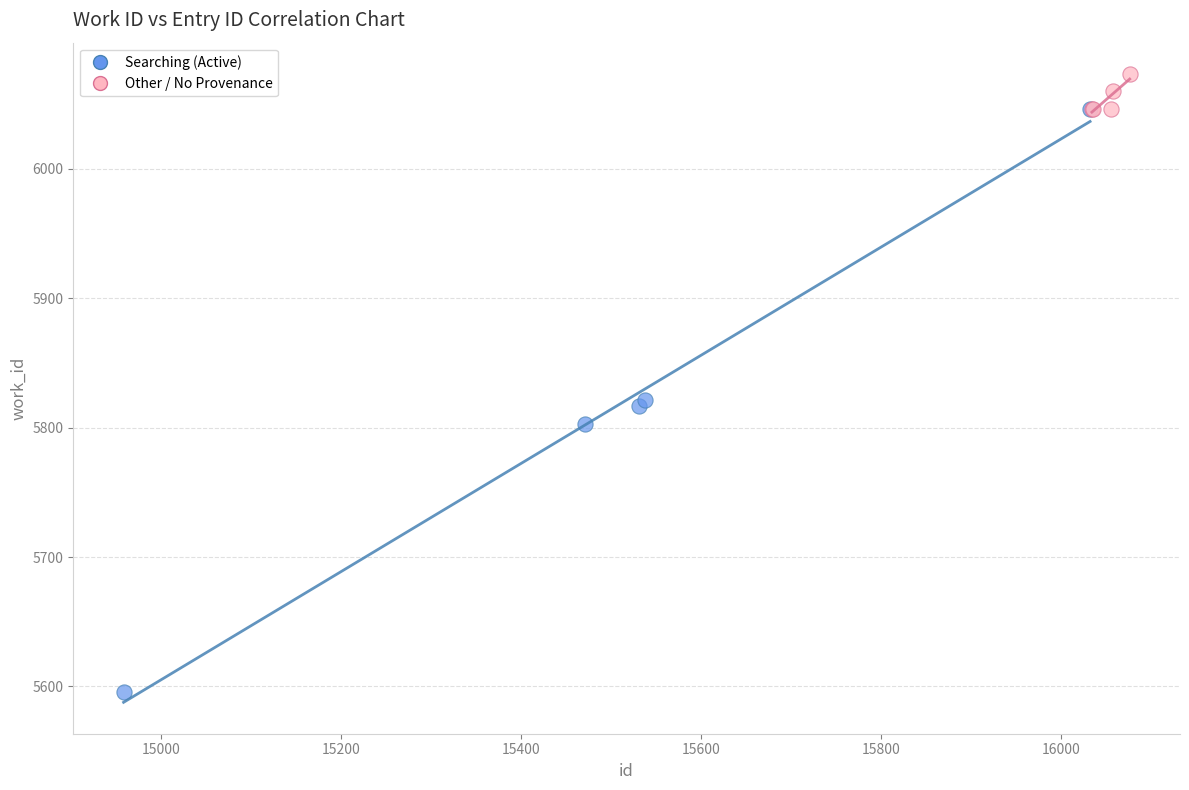

Which series has the largest Y range (max minus min)?

Searching (Active)